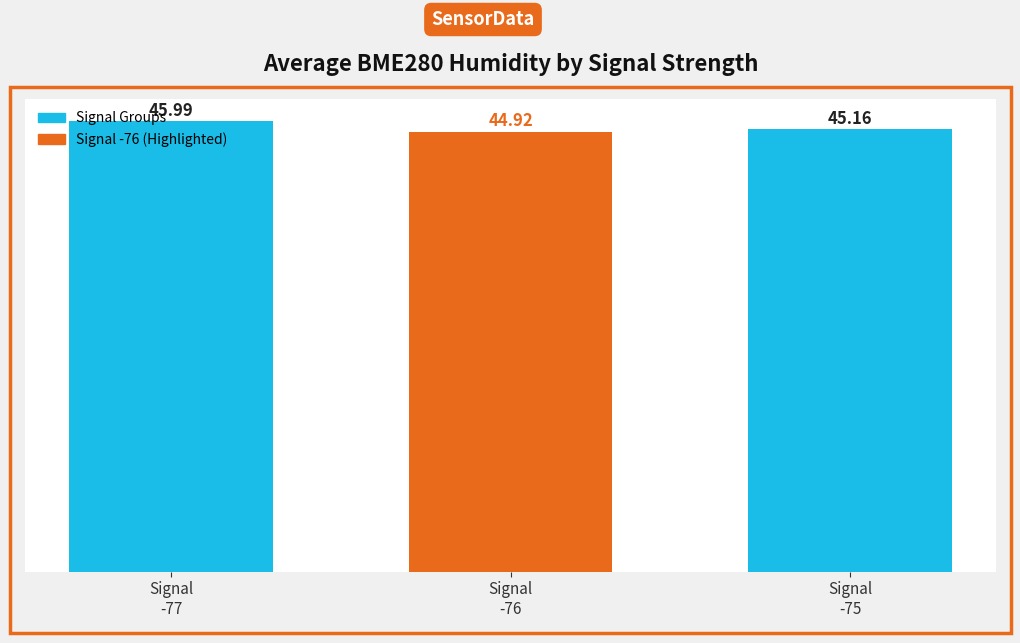

True or false: the data shows 46.0 at Signal
-77.

True